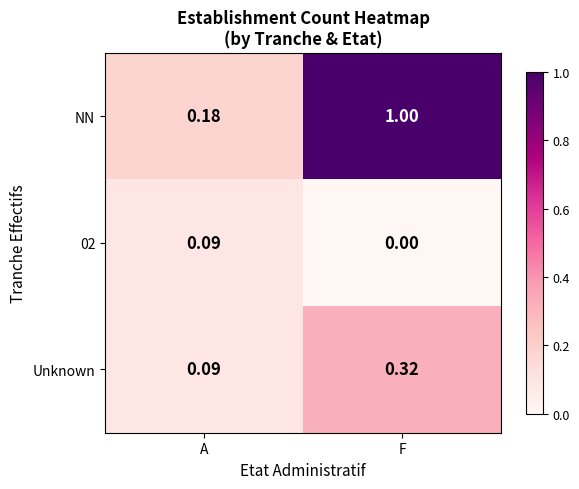

What is the total value across all series at A?

0.4